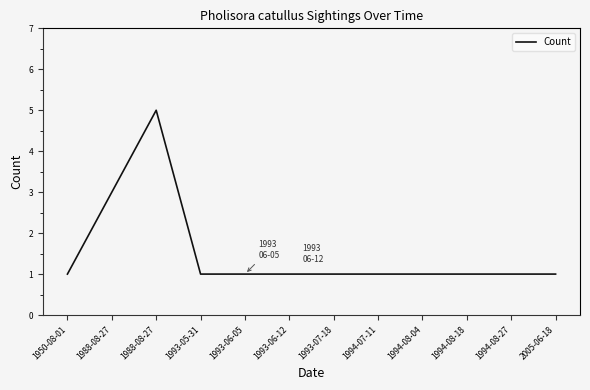

Is it true that the value at 1950-08-01 is 2?

False